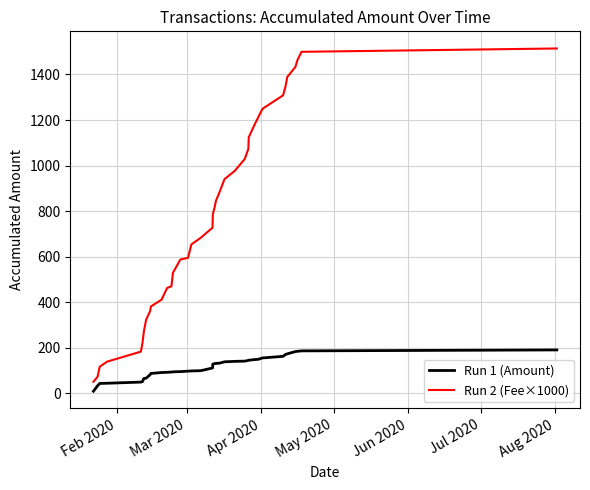

Count the number of data series in this chart.

2